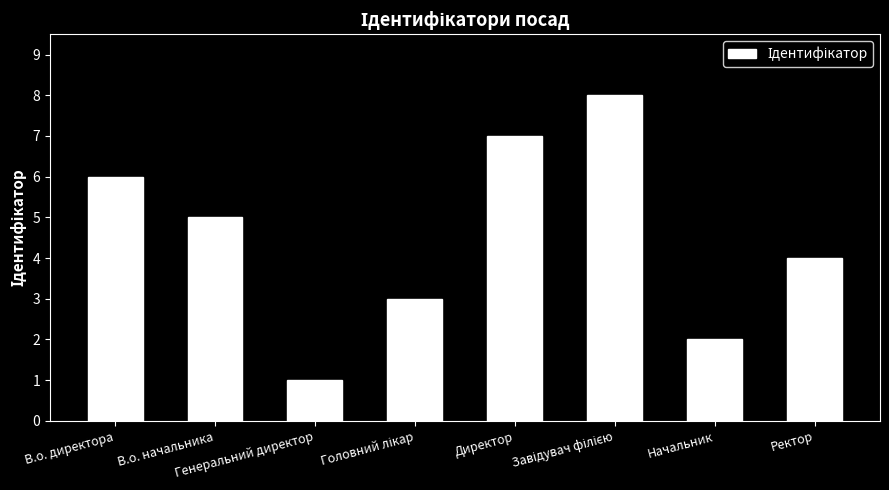

What is the value of the 4th bar from the left?

3